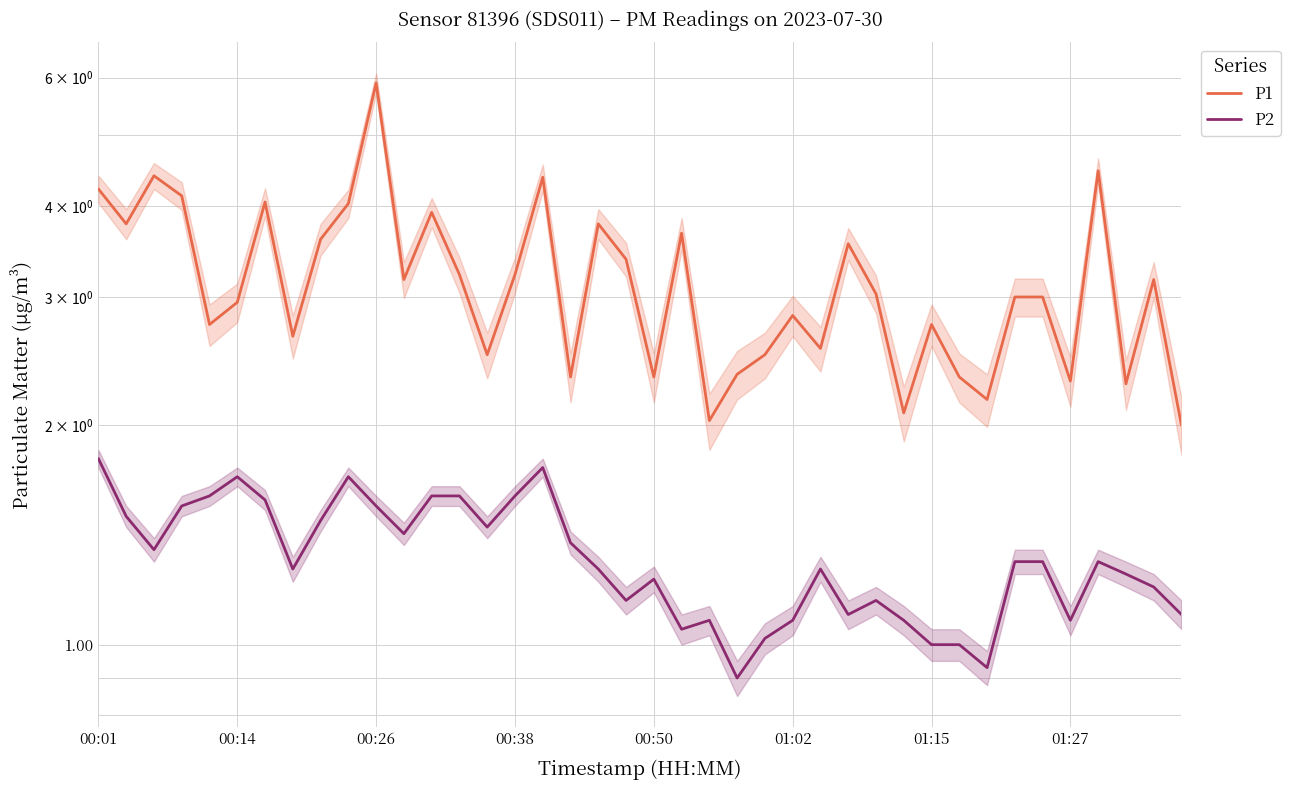

What is the highest value of the P1 series?

5.9